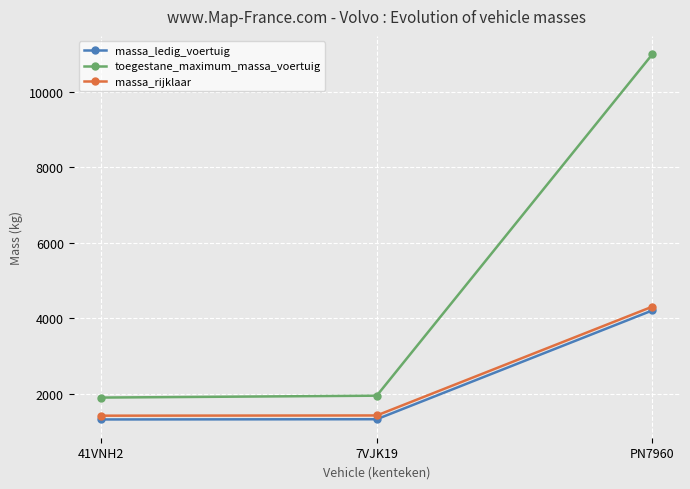

Is this an area chart (filled region under the line)?

No